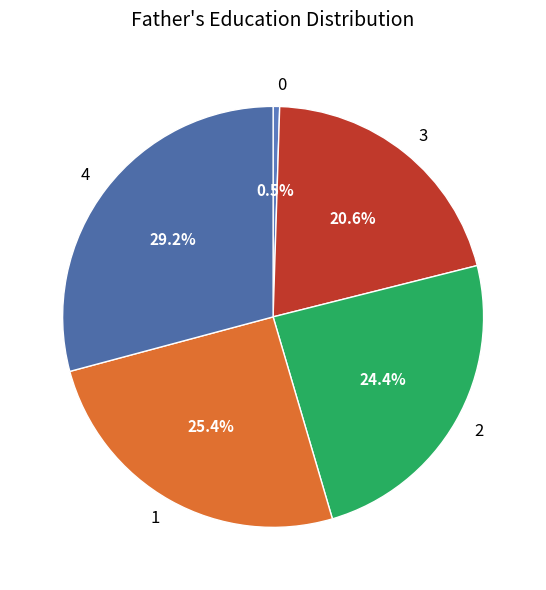

What portion of the pie excludes 3?

79.4%